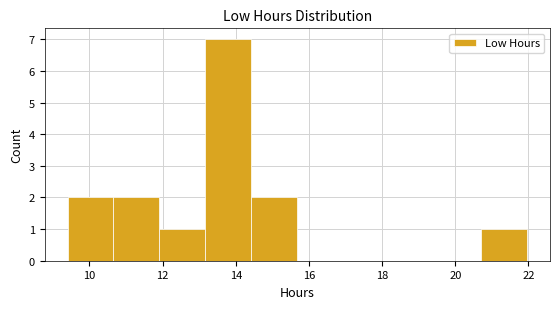

Over which range of the x-axis is the bar tallest?

13.2 to 14.4